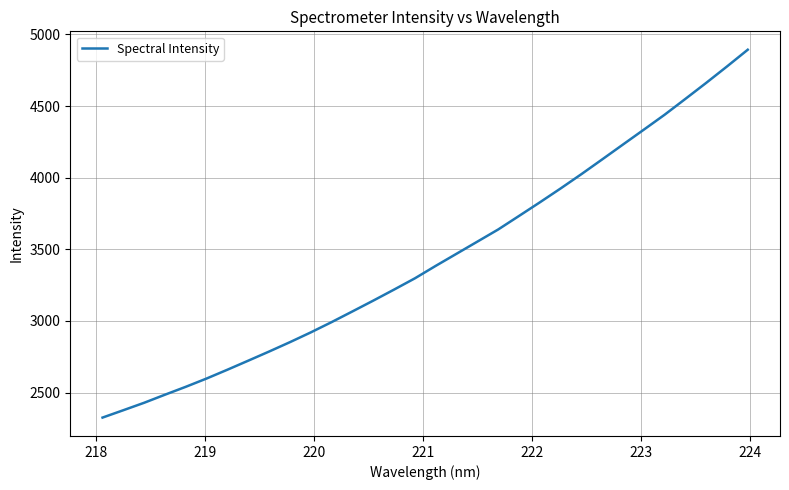

What is the difference between the maximum and minimum values?

2566.7